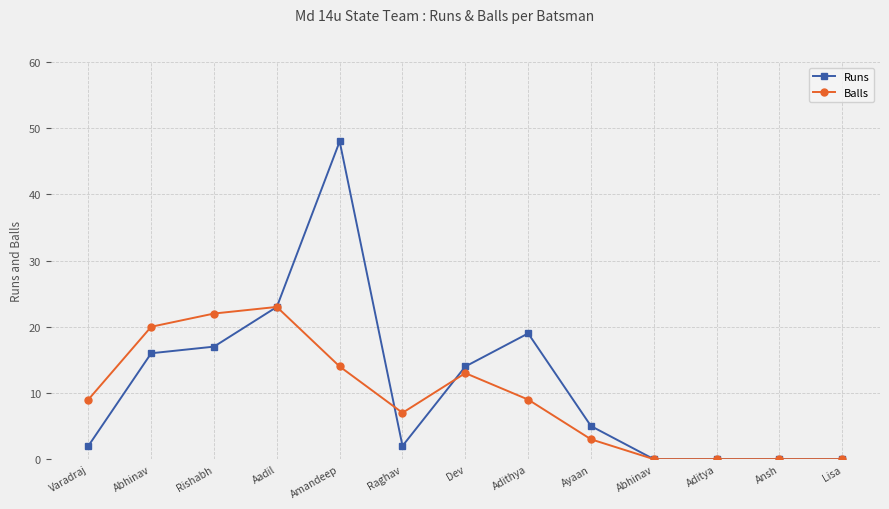

True or false: Runs and Balls cross at least once.

True